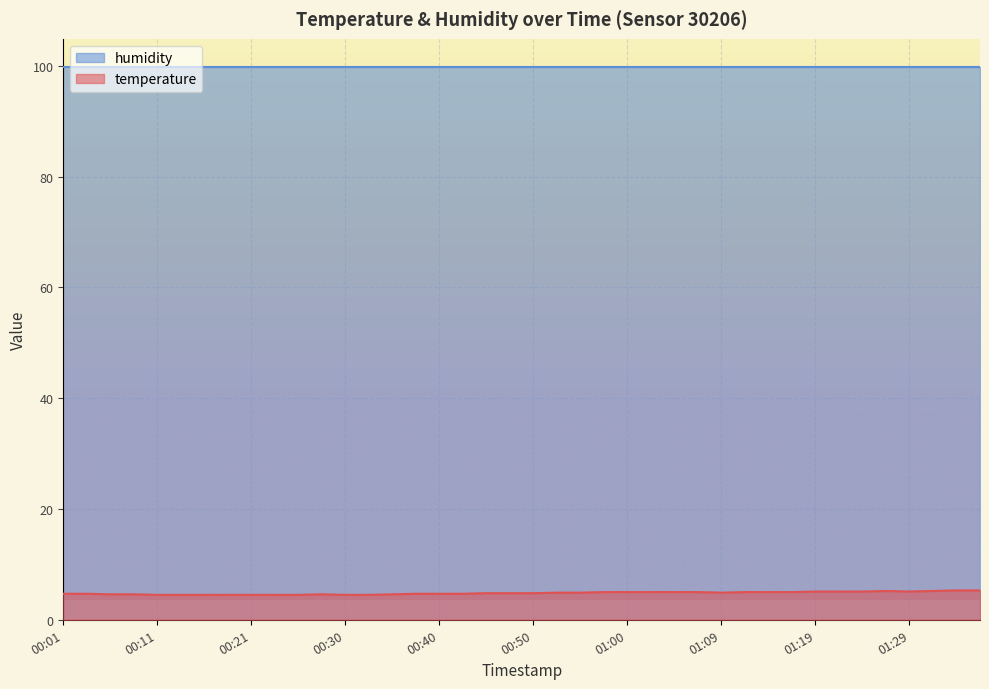

What is the approximate value at 01:07?

5.0